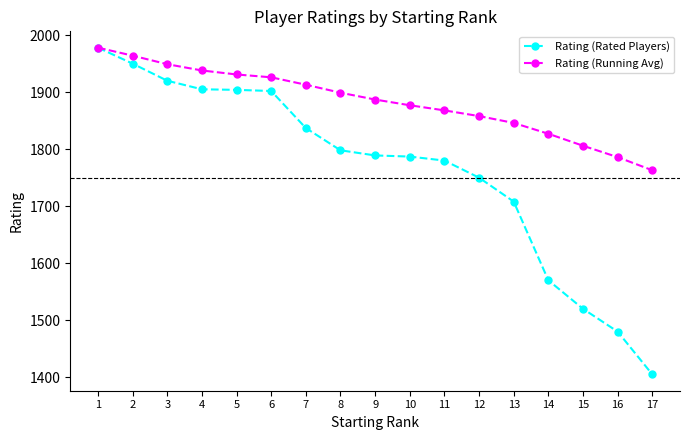

Which label corresponds to the smallest value in the chart?

17